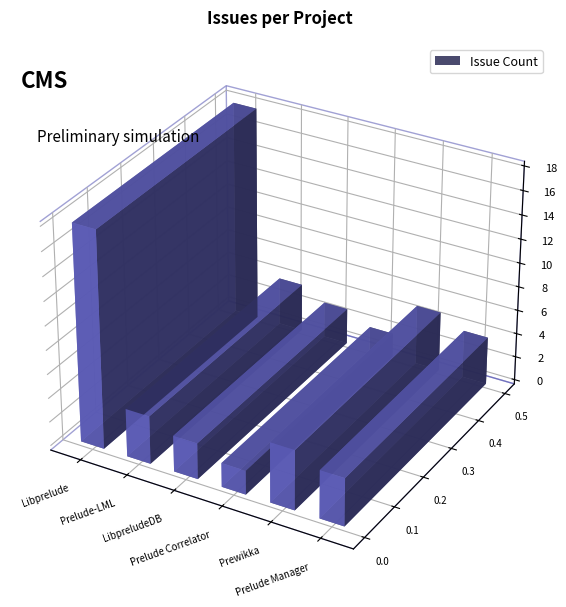

Are the bars grouped side by side (vs. stacked)?

No